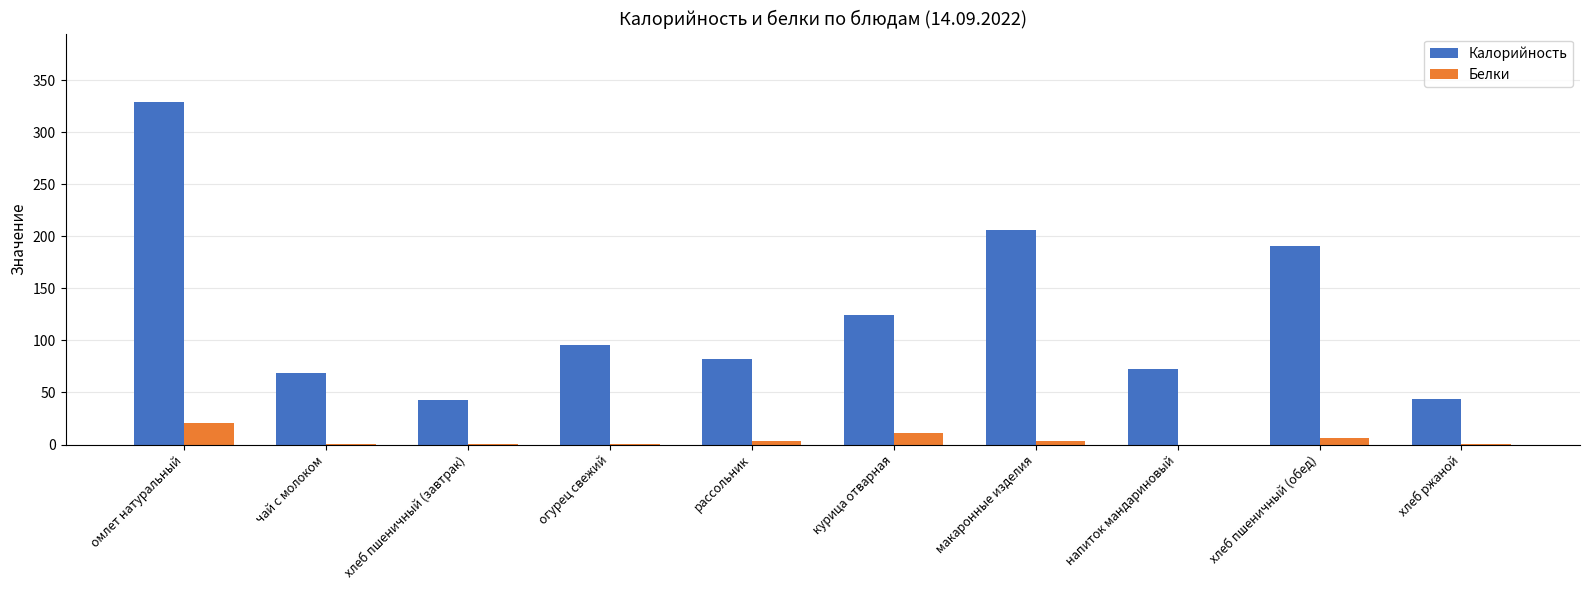

Which category has the highest value across all series?

омлет натуральный